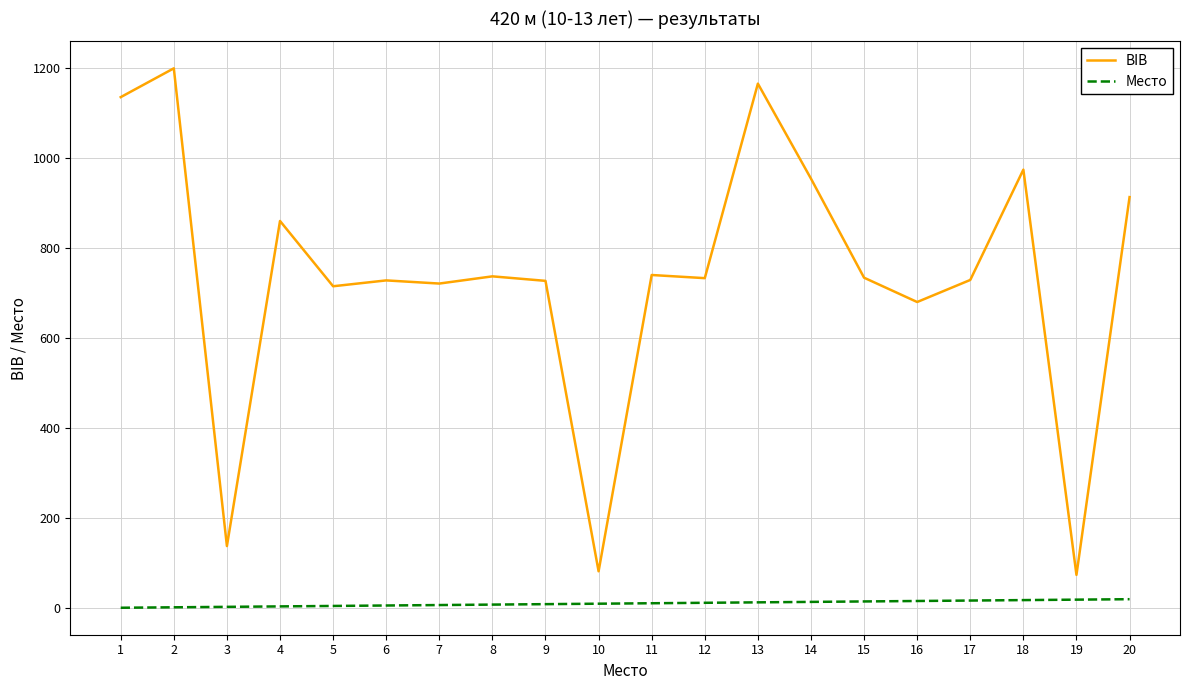

True or false: Место and BIB intersect in this chart.

False